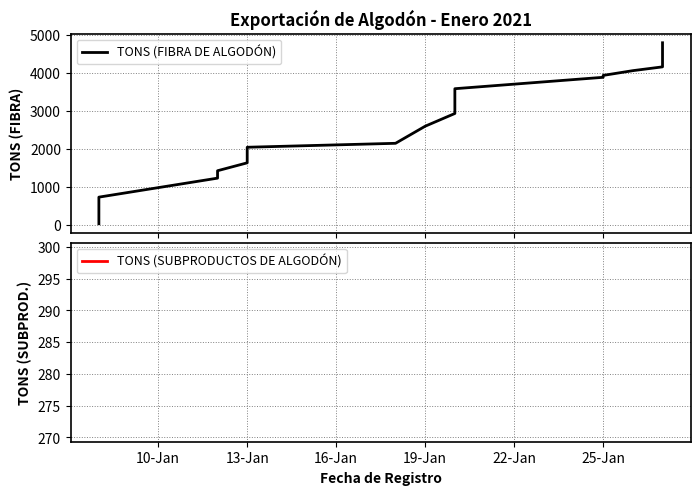

Is this an area chart (filled region under the line)?

No